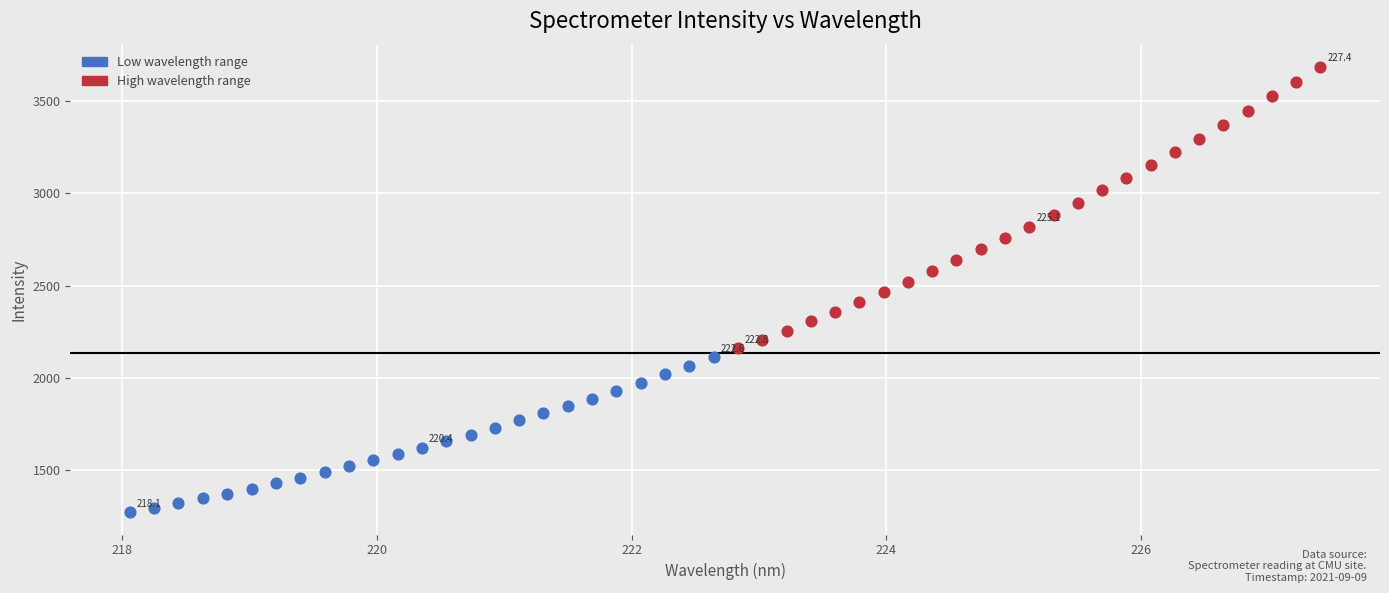

Which series has the largest Y range (max minus min)?

High wavelength range